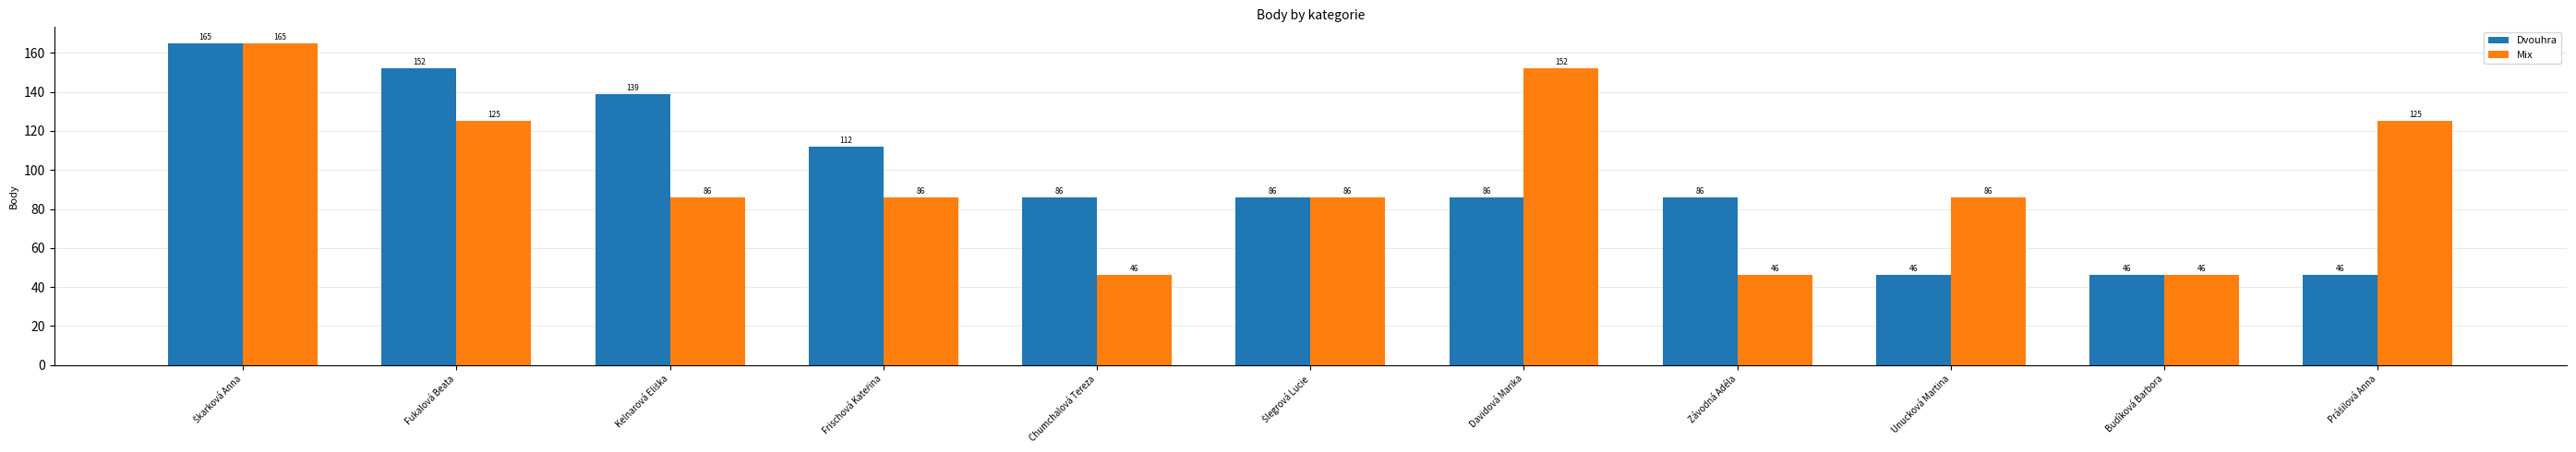

Read the Mix value at Unucková Martina, to the nearest 5.

85